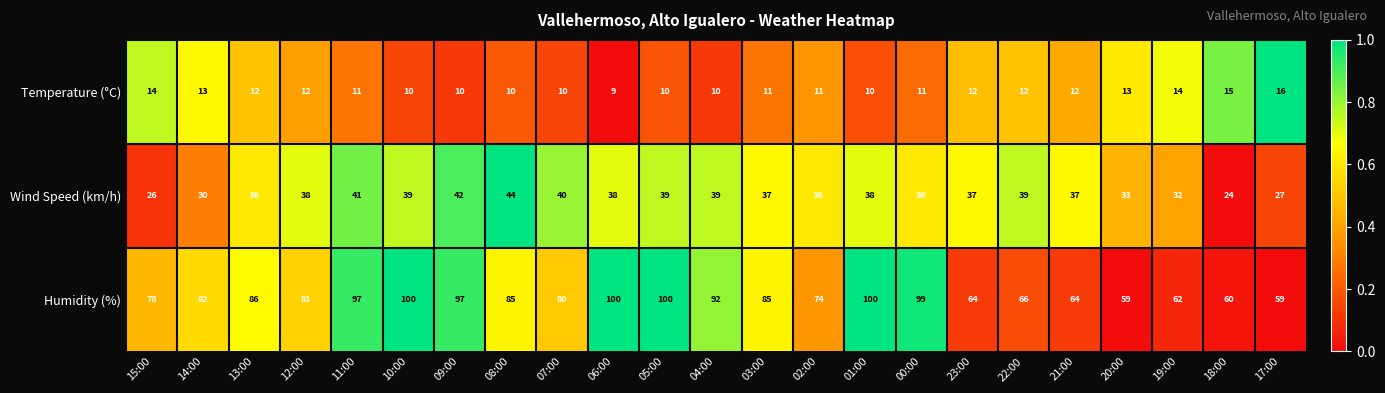

List the series in order of their overall mean, lowest first.

Temperature (°C), Wind Speed (km/h), Humidity (%)